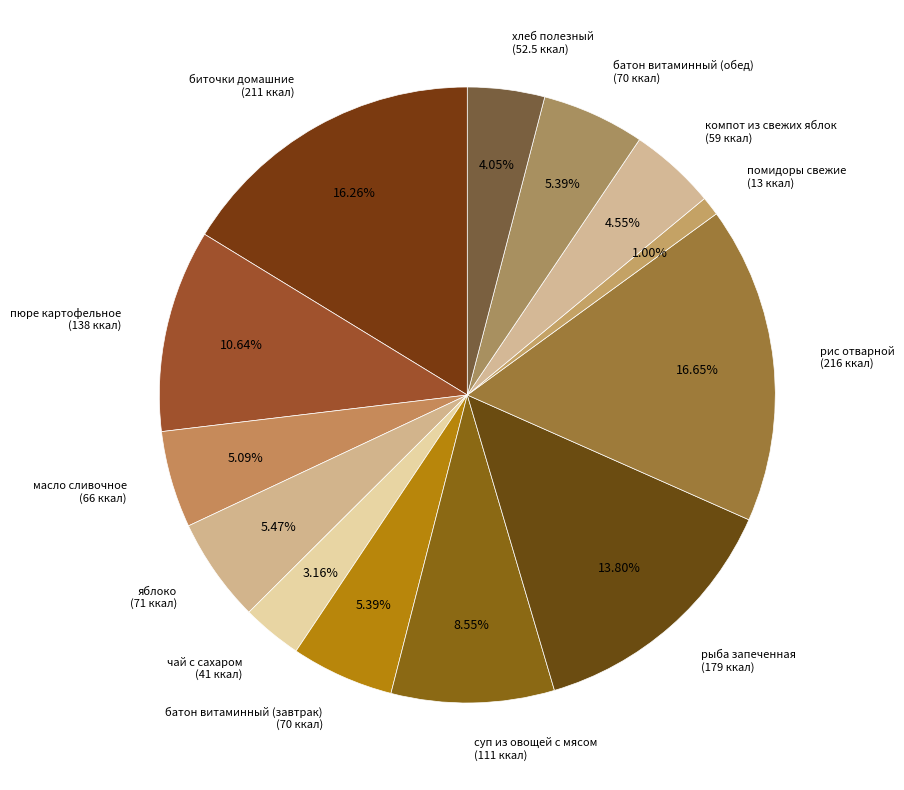

Is it true that яблоко is 5% of the pie?

True